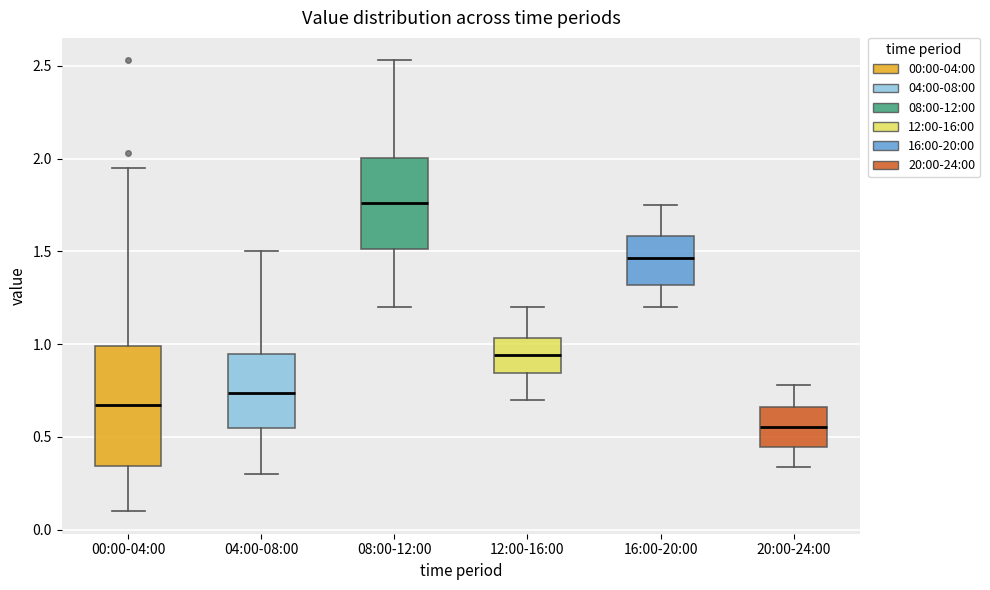

Which box has the highest median line?

08:00-12:00